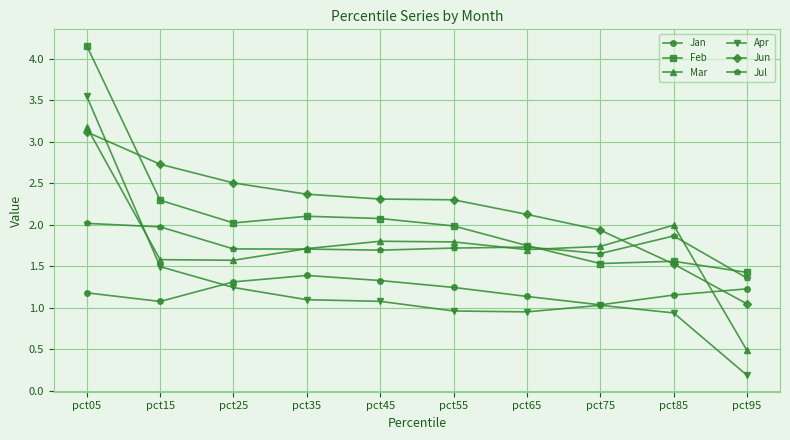

What is the maximum value shown in the chart?

4.2